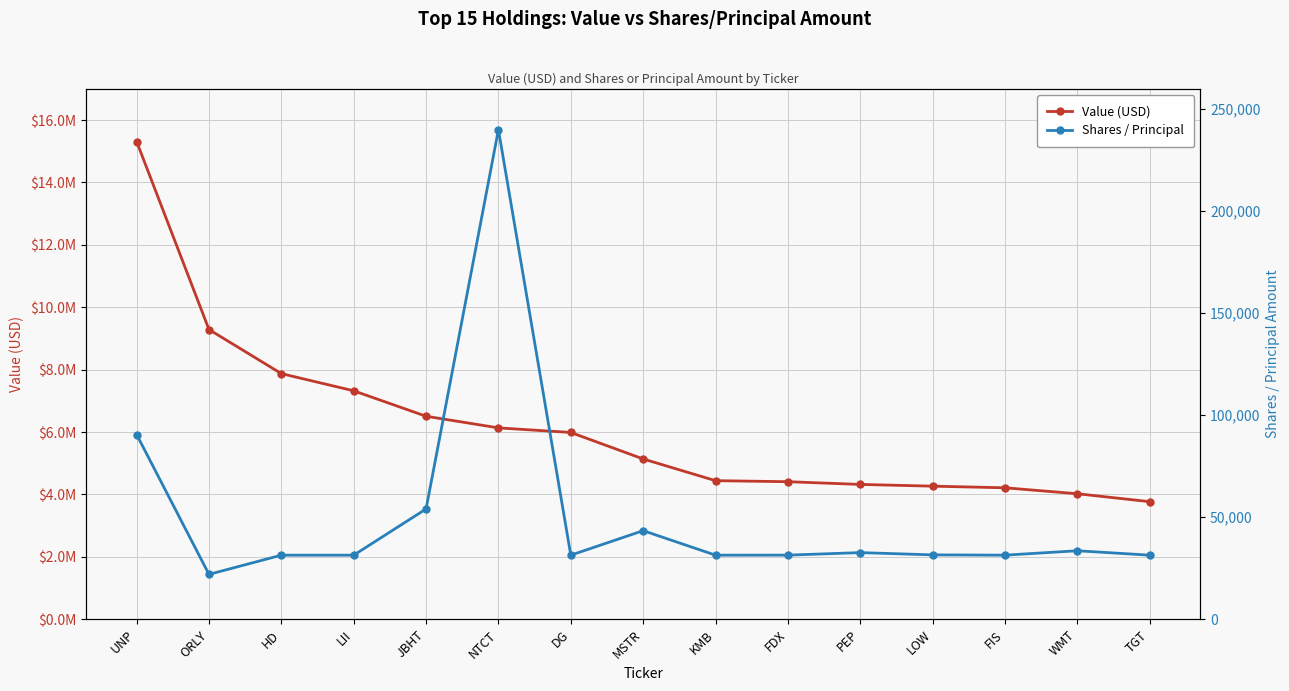

At which category does the chart reach its peak across all series?

UNP